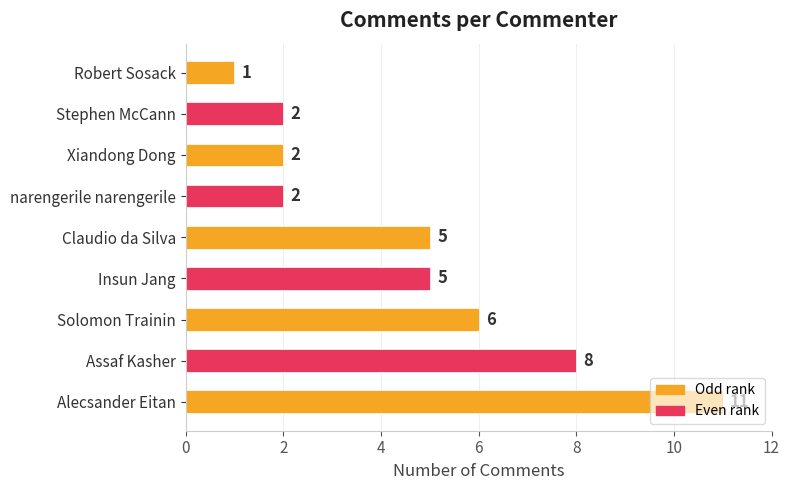

What is the difference between the values at Claudio da Silva and Robert Sosack?

4